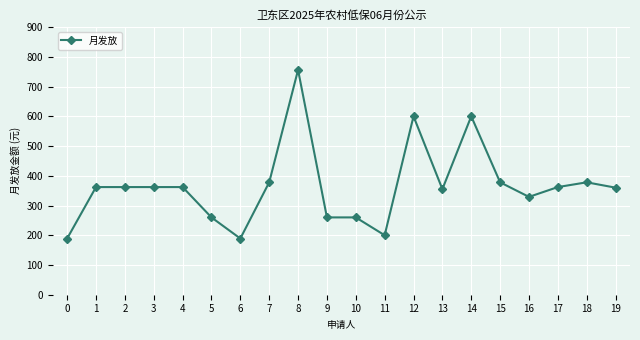

What is the greatest value displayed?

756